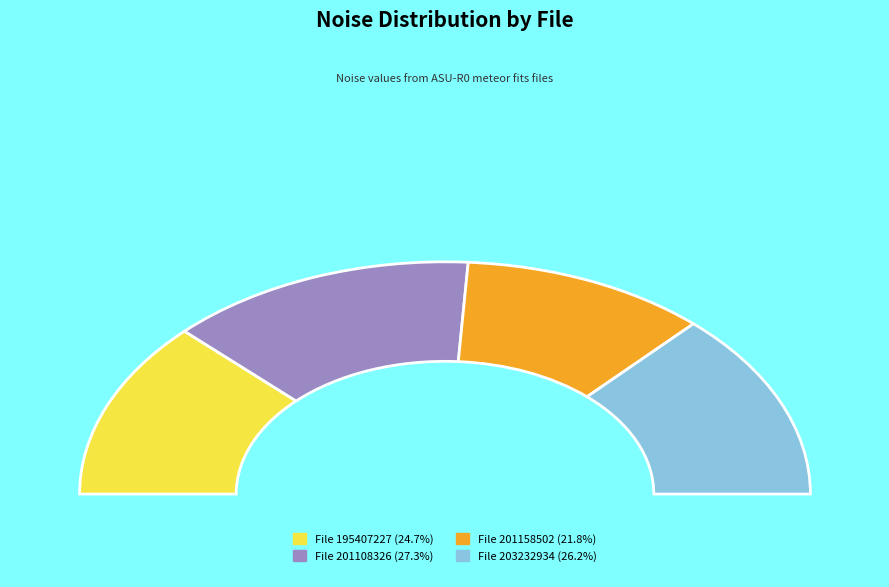

Count the number of slices in the pie.

4